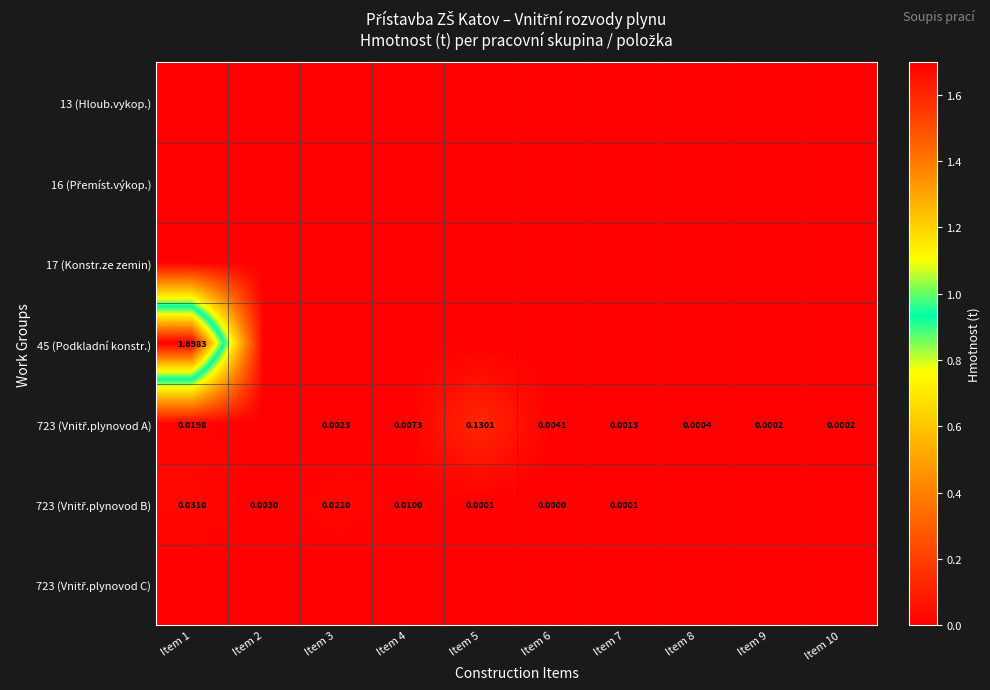

What is the sum of all 723 (Vnitř.plynovod A) values?

0.2